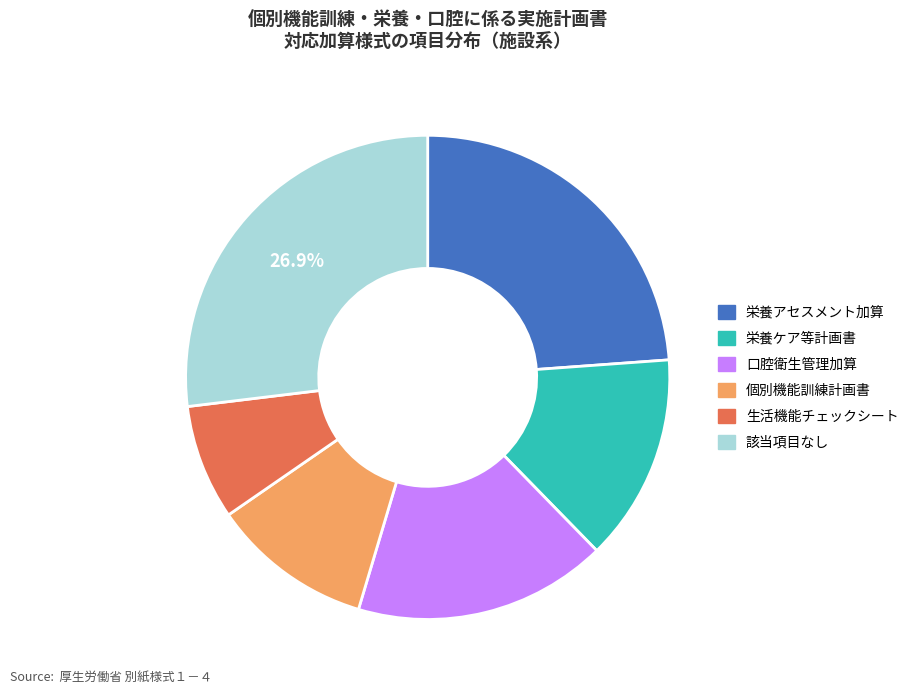

Is there a majority slice in this chart?

No